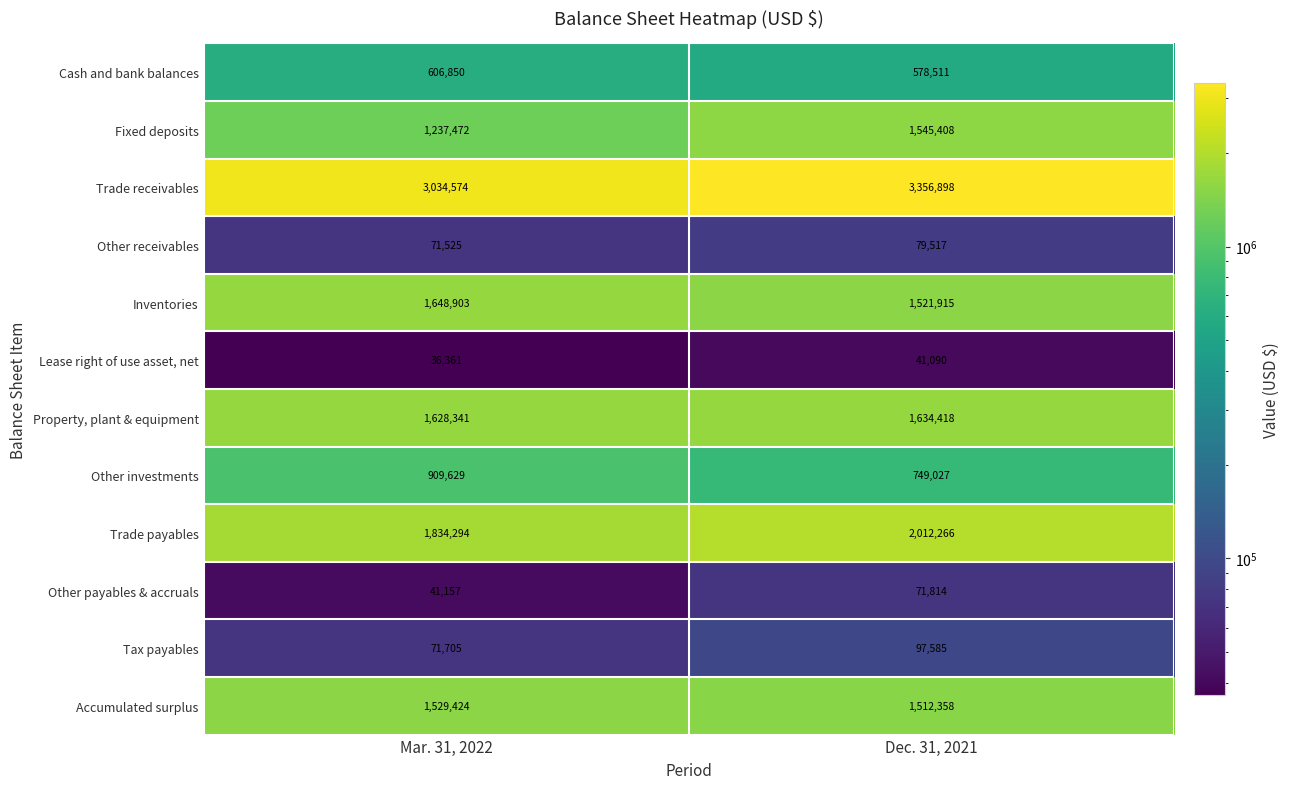

Reading right to left, what are all the values shown in this chart?

Cash and bank balances: 578511	606850
Fixed deposits: 1545408	1237472
Trade receivables: 3356898	3034574
Other receivables: 79517	71525
Inventories: 1521915	1648903
Lease right of use asset, net: 41090	36361
Property, plant & equipment: 1634418	1628341
Other investments: 749027	909629
Trade payables: 2012266	1834294
Other payables & accruals: 71814	41157
Tax payables: 97585	71705
Accumulated surplus: 1512358	1529424